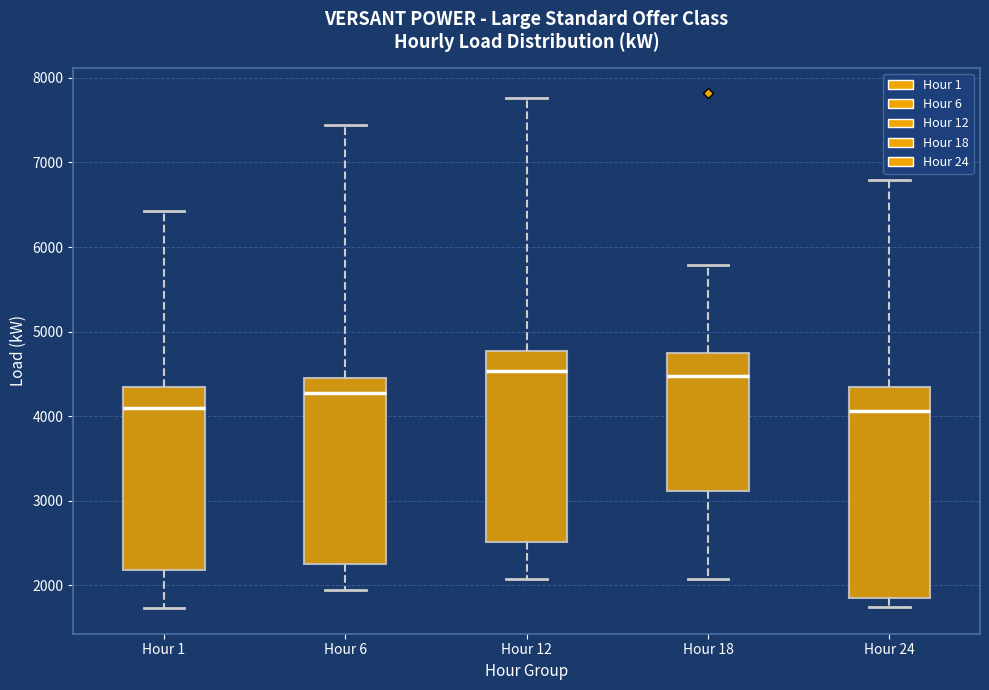

Comparing the boxes themselves (not the whiskers), which one is the tallest?

Hour 24